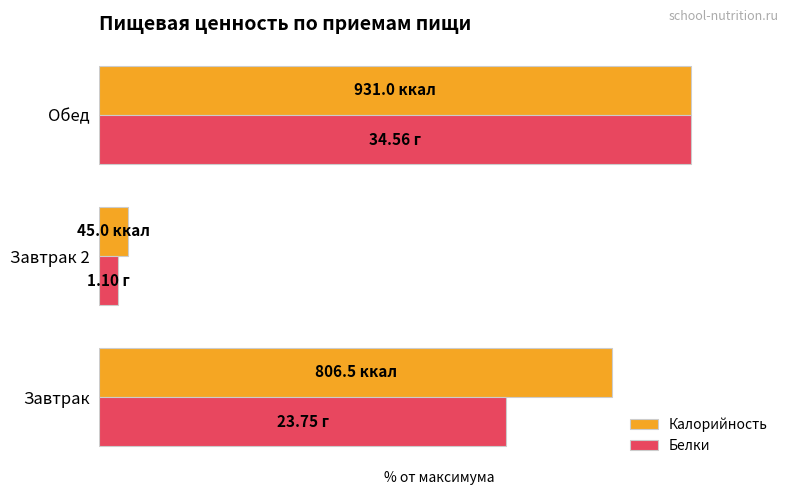

Which category has the lowest value in the Калорийность series?

Завтрак 2